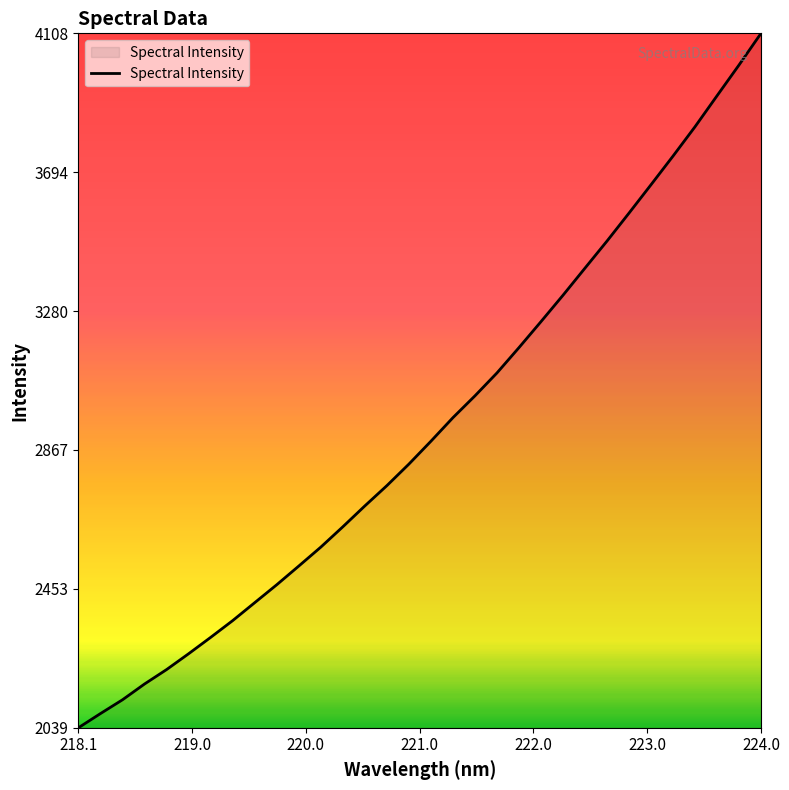

Does the chart have visible grid lines?

No